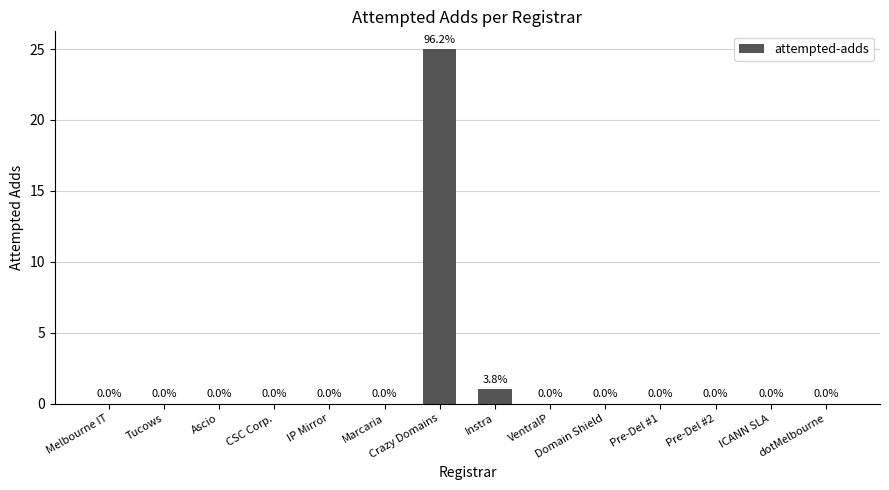

Where is the data nearest to the value 12?

Instra